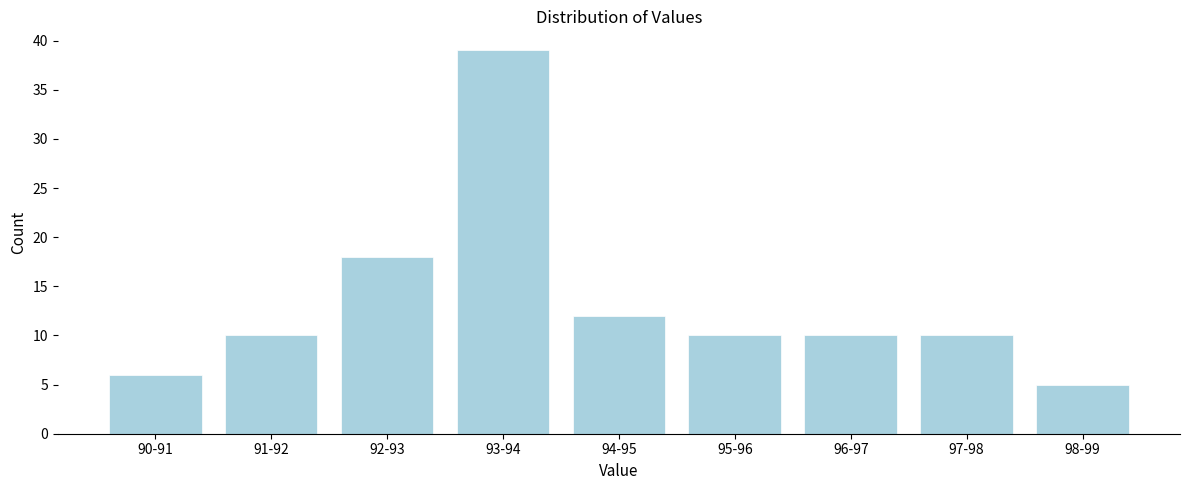

Reading left to right, list all the values displayed in this chart.

6	10	18	39	12	10	10	10	5